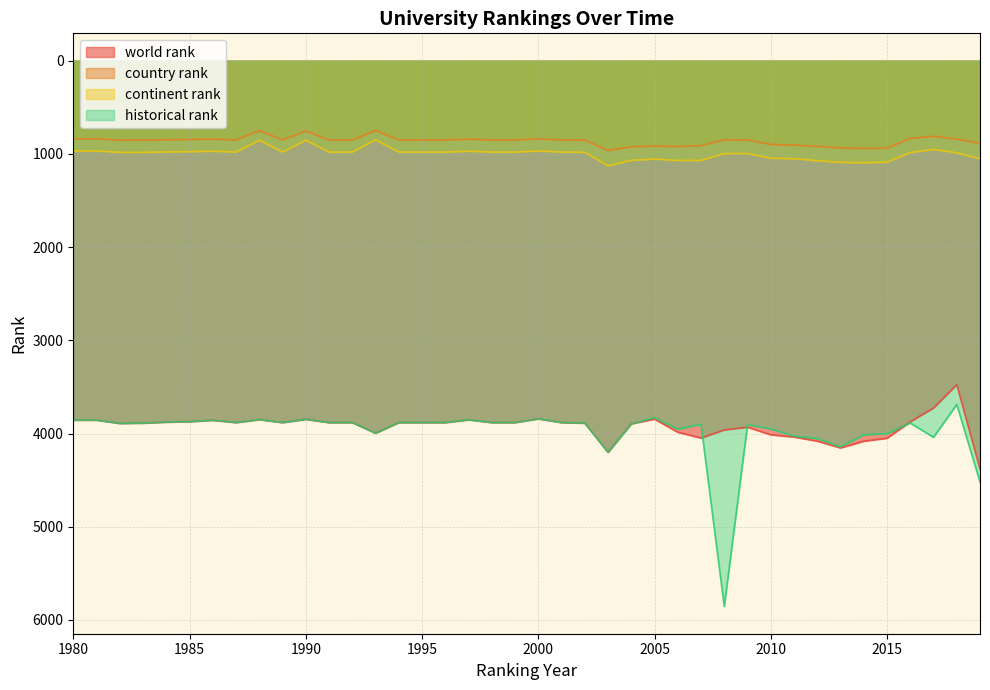

At which category is the sum across all series the highest?

2008